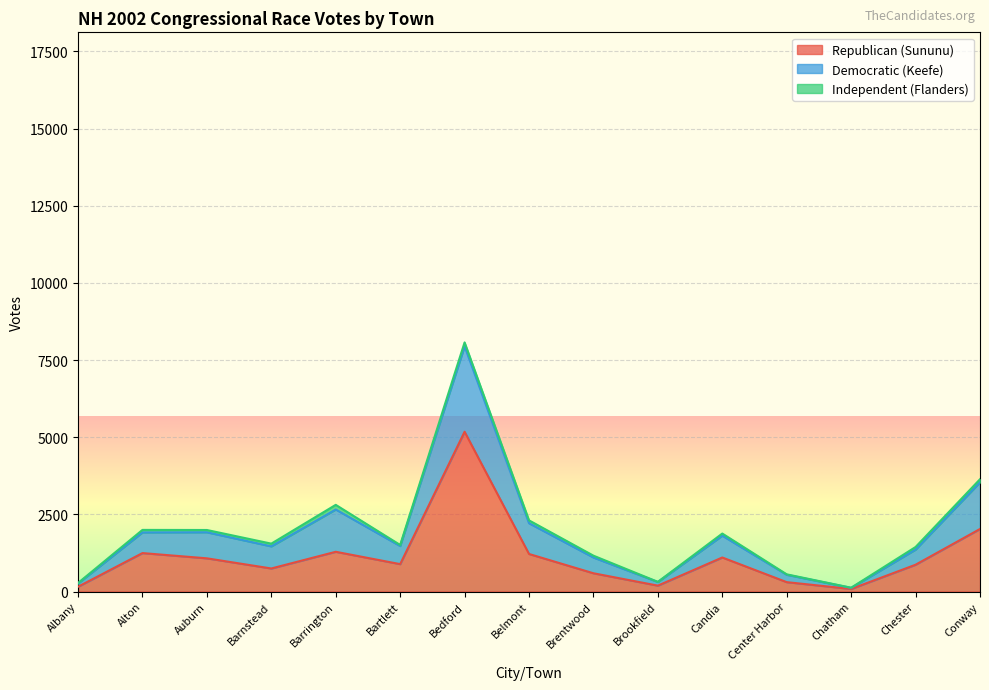

At which label does Republican (Sununu) first exceed 887?

Alton